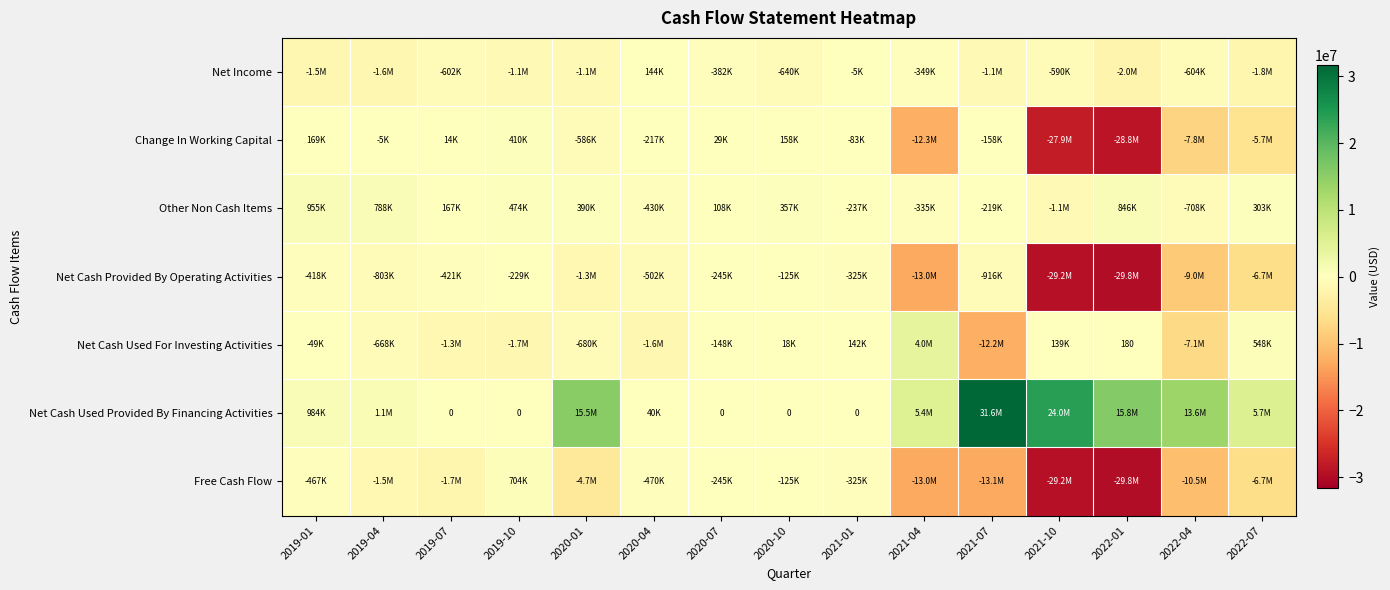

What is the difference between the maximum and minimum values in the Free Cash Flow series?

30464105